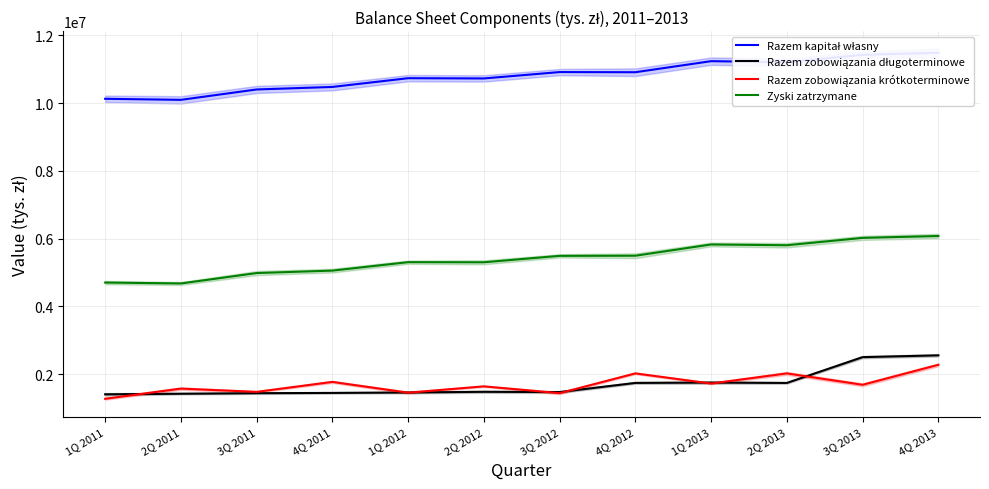

At which label is Razem zobowiązania krótkoterminowe closest to 1775612?

4Q 2011